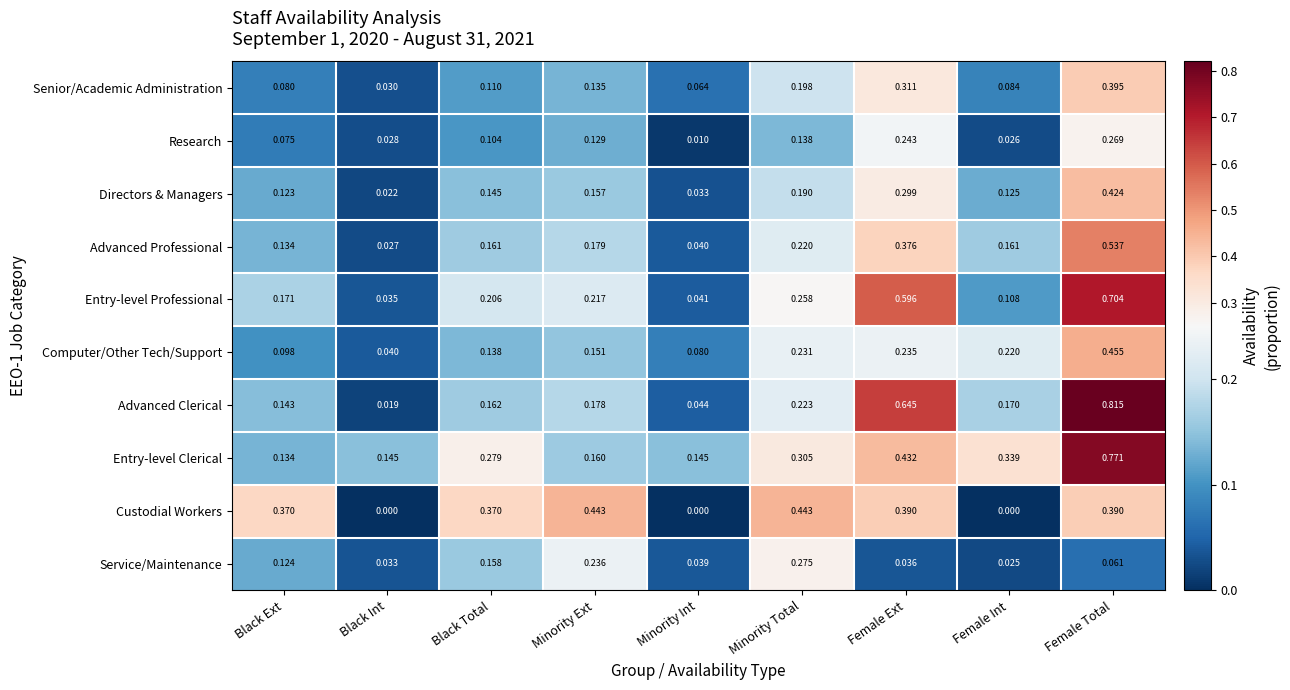

At which label is Entry-level Clerical closest to 0?

Black Ext